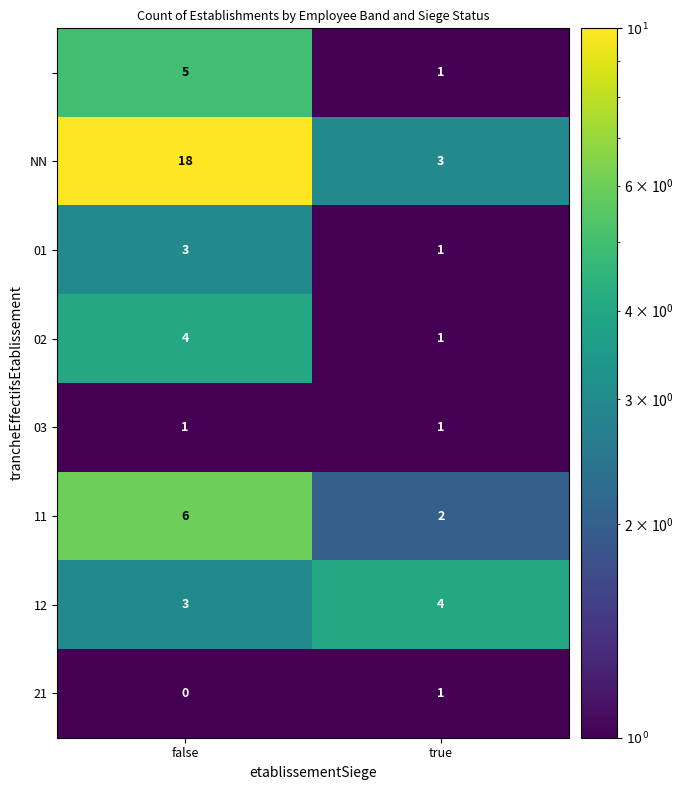

At which category does the chart reach its peak across all series?

false